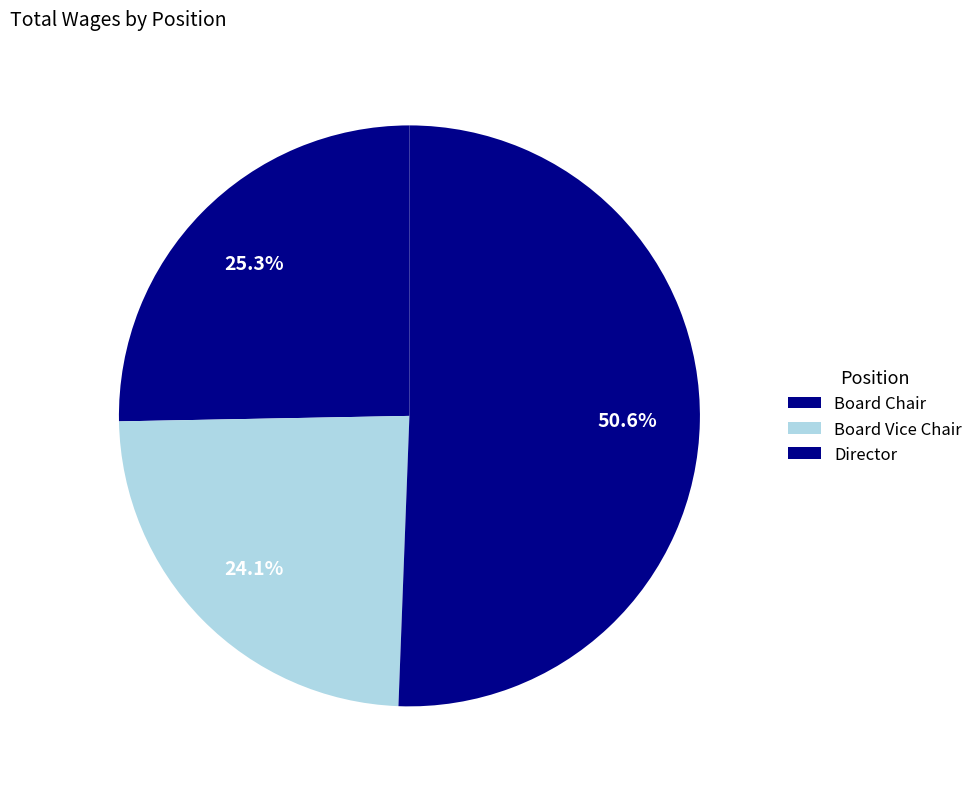

Rank the categories by value from lowest to highest.

Board Vice Chair, Board Chair, Director